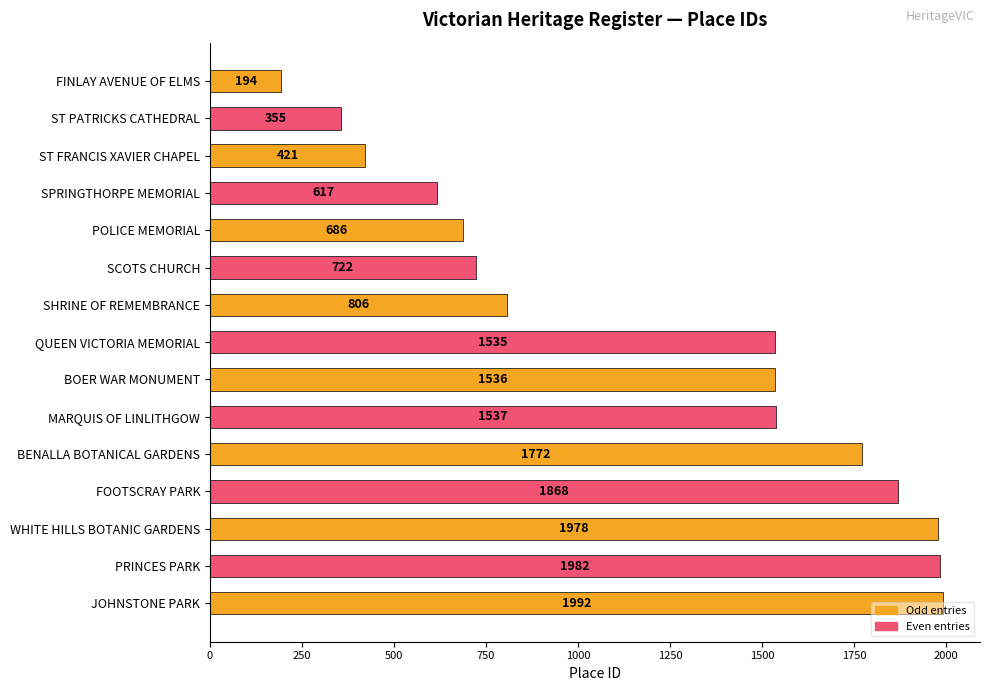

What is the ratio of the value at ST FRANCIS XAVIER CHAPEL to the value at QUEEN VICTORIA MEMORIAL?

0.3